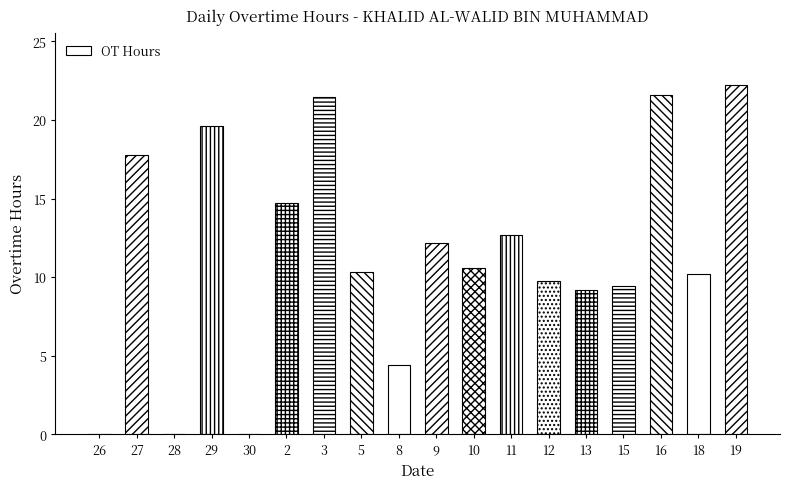

What is the approximate value at 16?

21.6